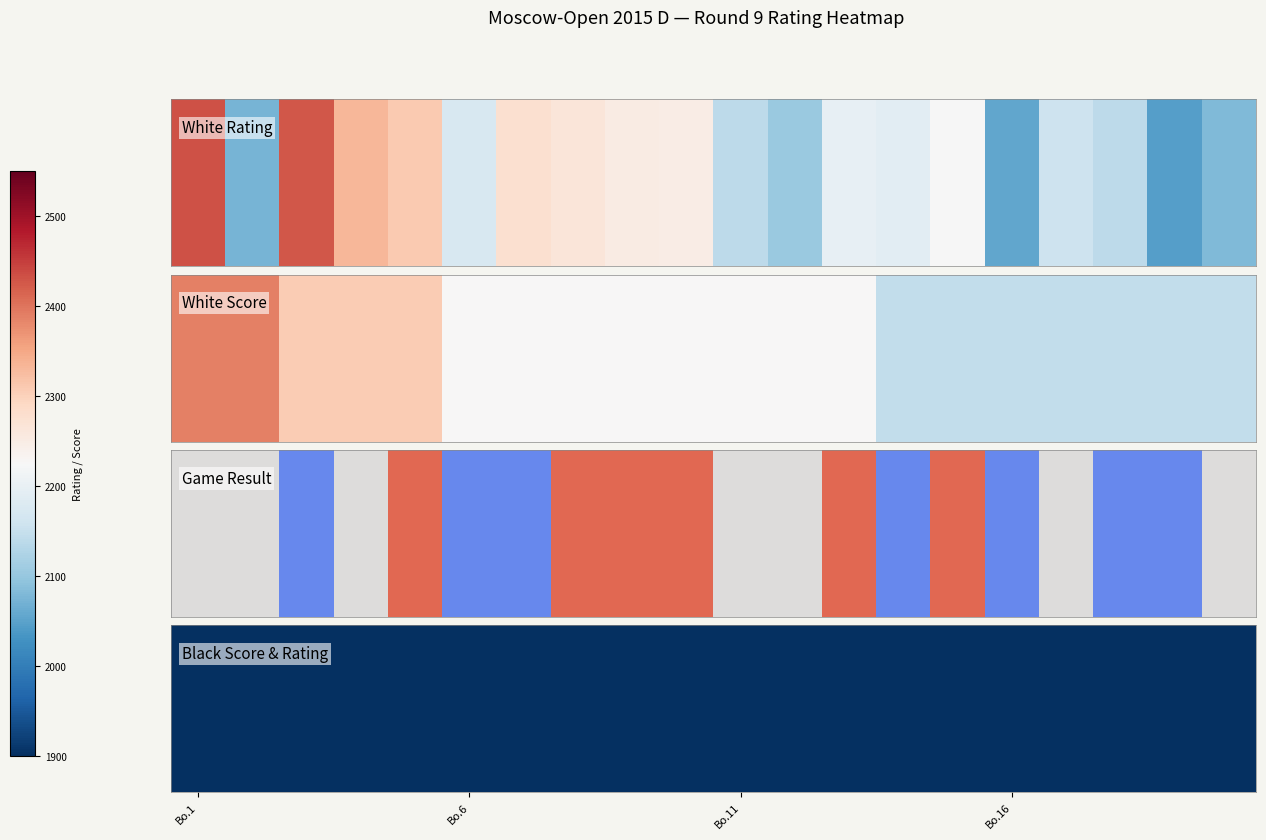

Between 7 and 4, which is larger?

7